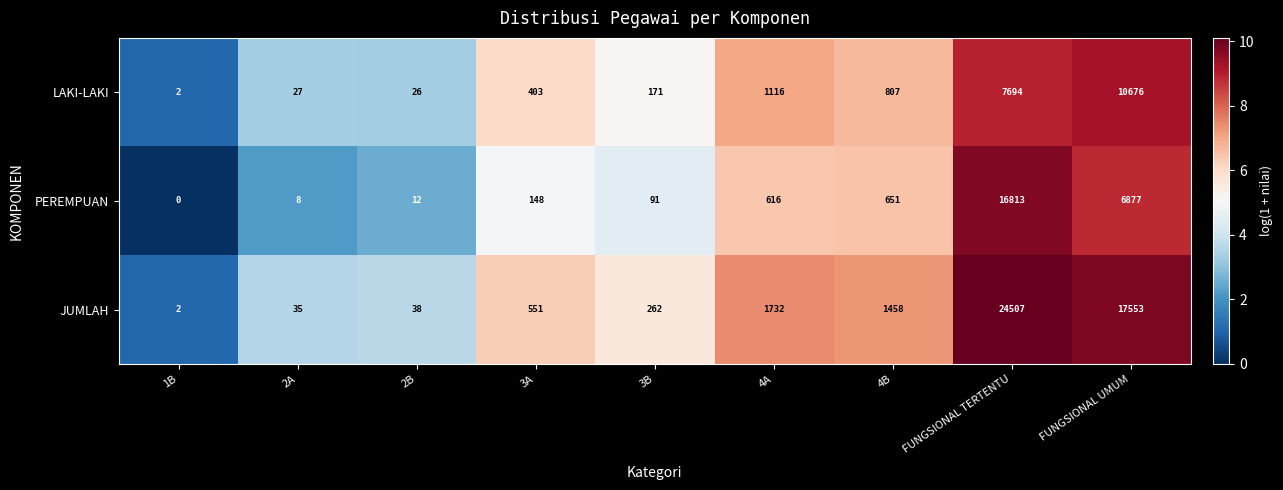

Reading right to left, what are all the values shown in this chart?

LAKI-LAKI: FUNGSIONAL UMUM=10676	FUNGSIONAL TERTENTU=7694	4B=807	4A=1116	3B=171	3A=403	2B=26	2A=27	1B=2
PEREMPUAN: FUNGSIONAL UMUM=6877	FUNGSIONAL TERTENTU=16813	4B=651	4A=616	3B=91	3A=148	2B=12	2A=8	1B=0
JUMLAH: FUNGSIONAL UMUM=17553	FUNGSIONAL TERTENTU=24507	4B=1458	4A=1732	3B=262	3A=551	2B=38	2A=35	1B=2